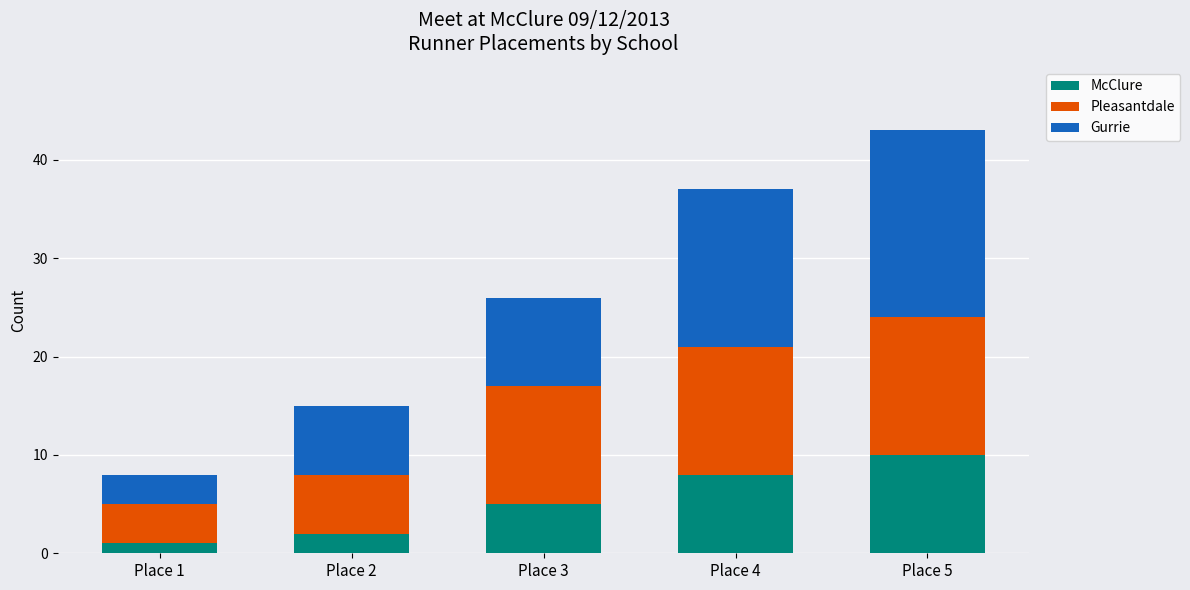

At which category is the sum across all series the highest?

Place 5